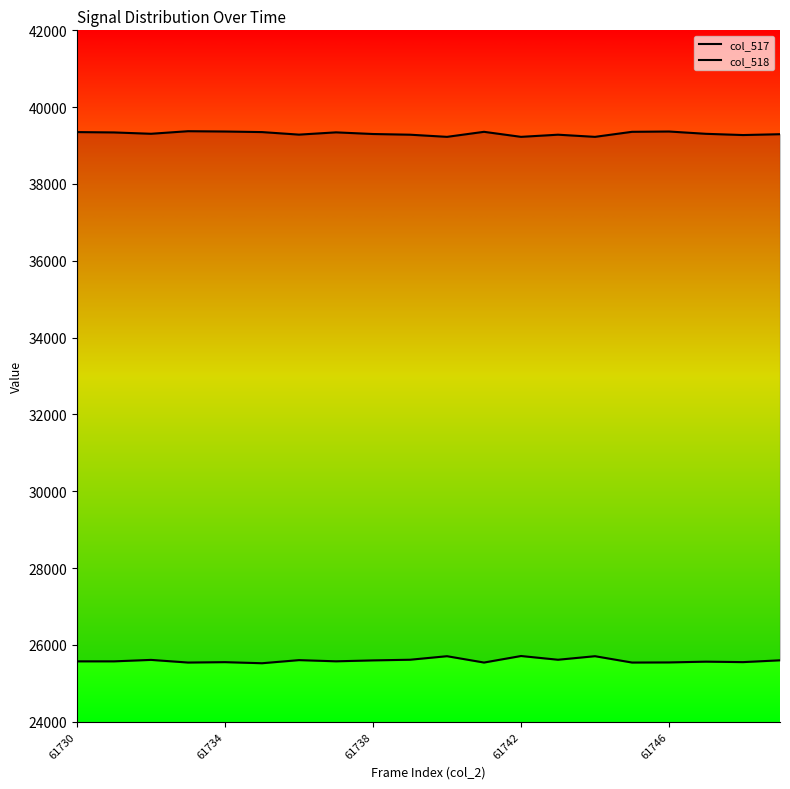

List the series in order of their peak value, lowest first.

col_517, col_518